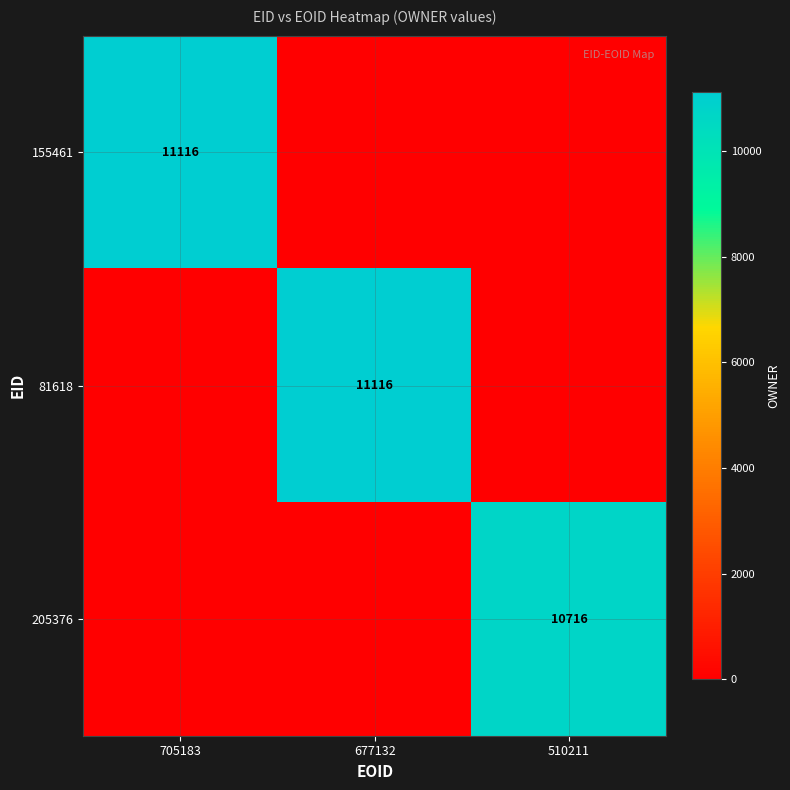

Count the number of data series in this chart.

3